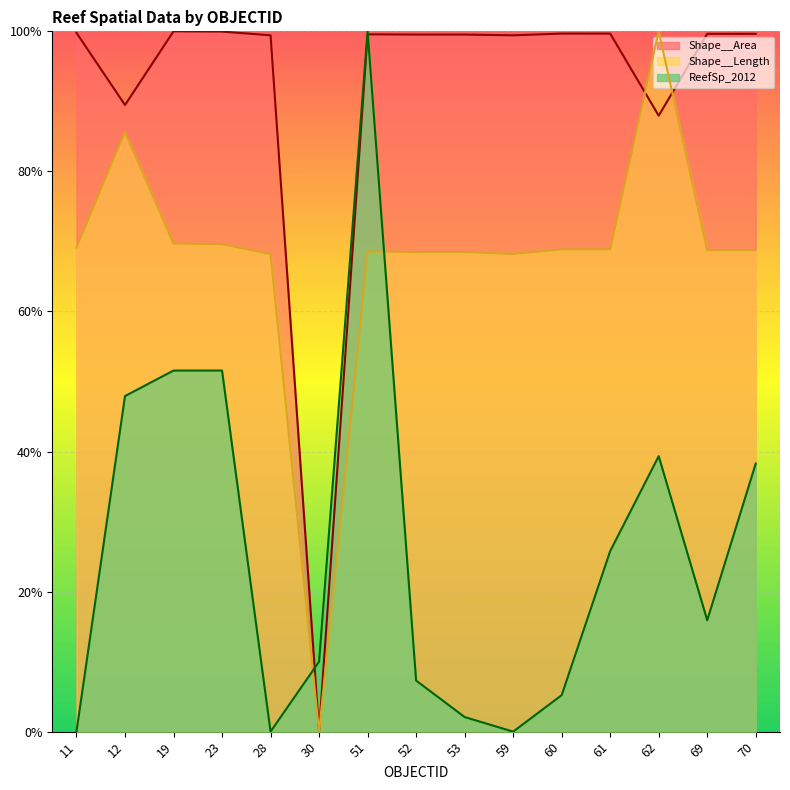

What is the sum of the Shape__Area values at 60 and 19?

2.0